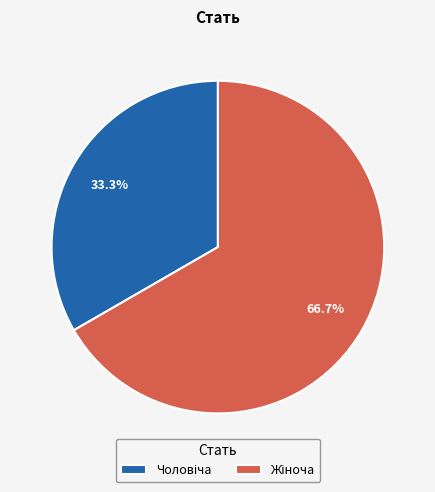

Approximately how many times larger is the value at Чоловіча compared to Жіноча?

0.5